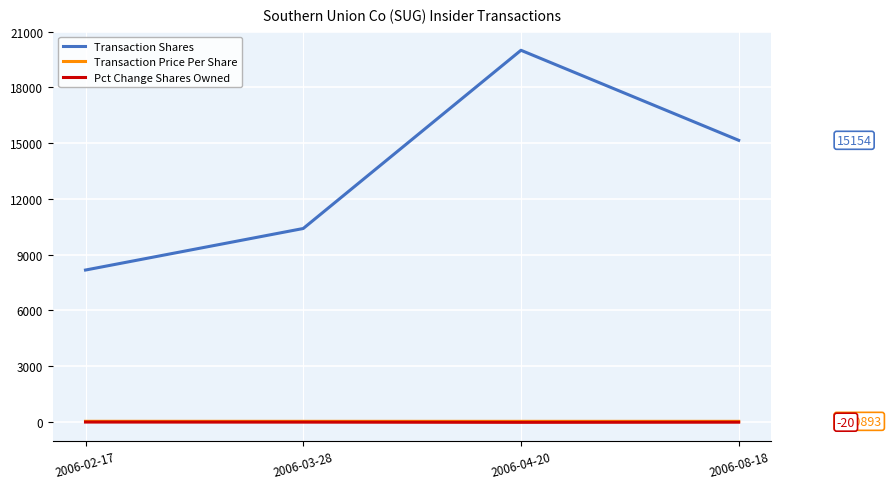

What is the difference between the maximum and minimum values in the Pct Change Shares Owned series?

15.0